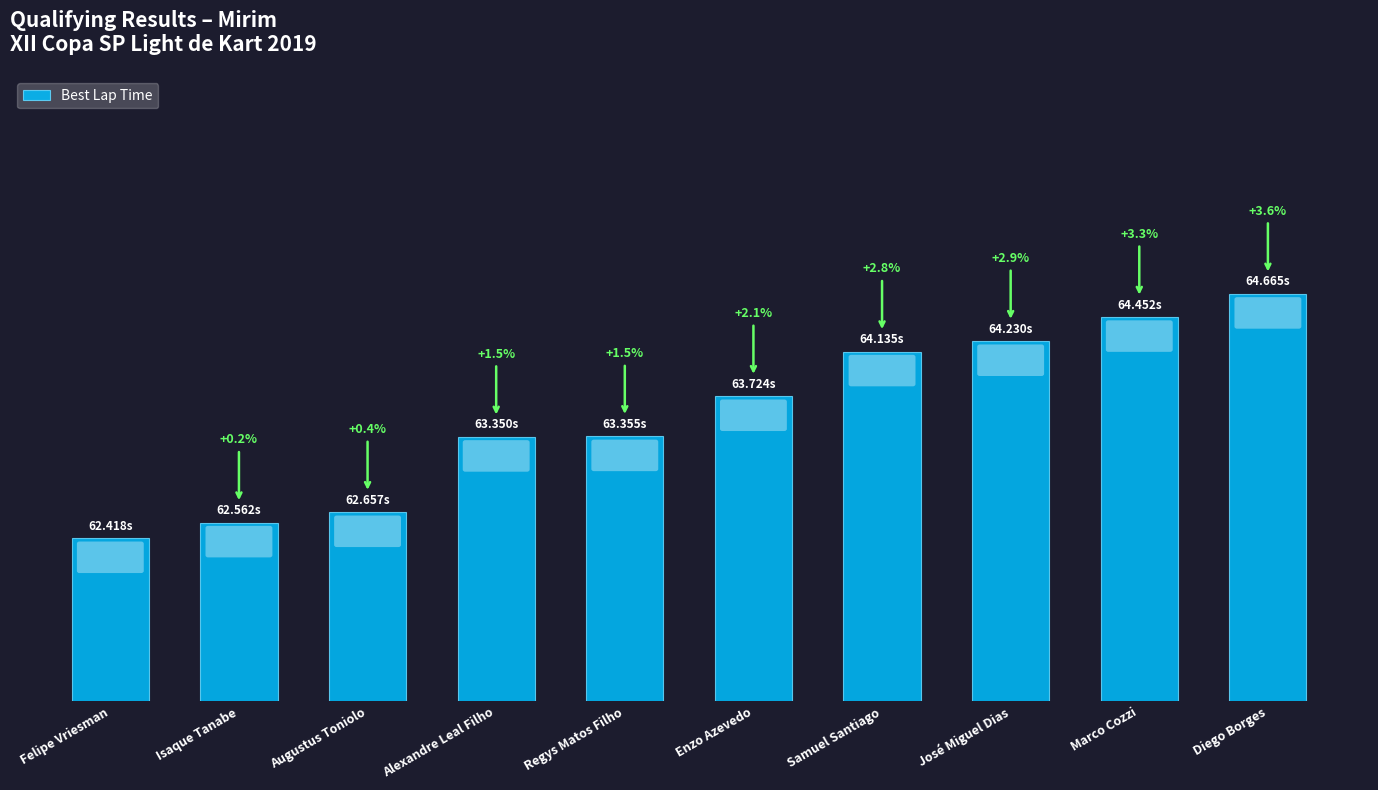

Does the chart contain any negative values?

No